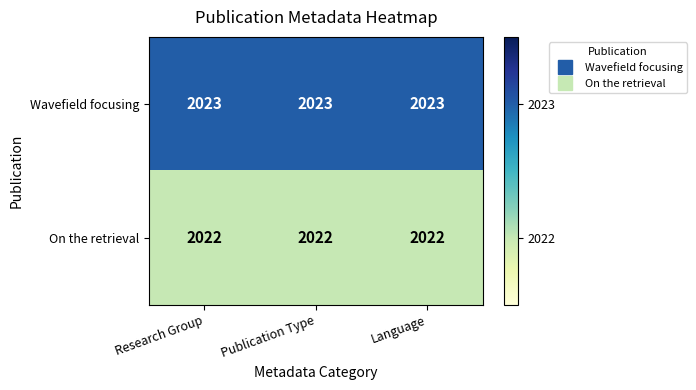

The value of On the retrieval at Research Group is 2911. True or false?

False